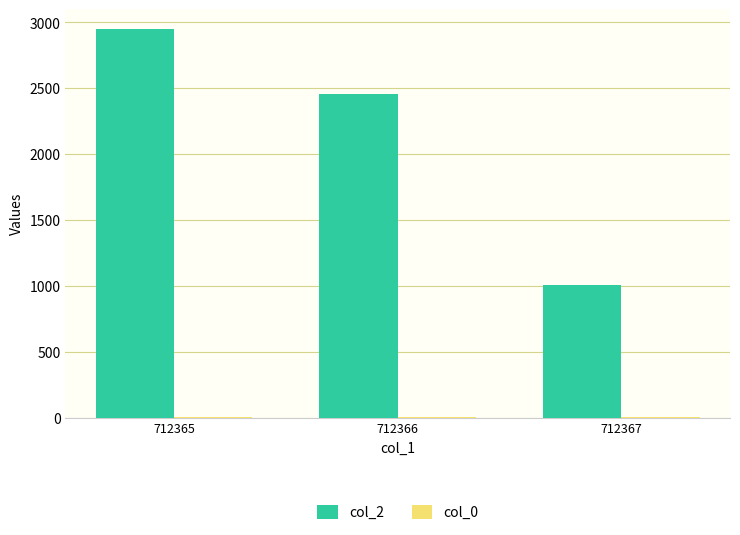

Which series has the largest total across all categories?

col_2